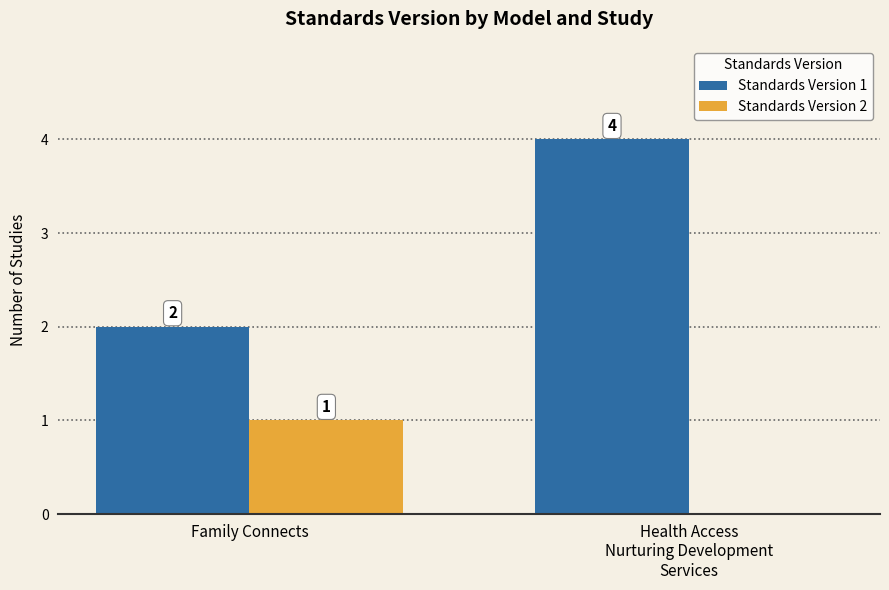

Is the value of Standards Version 1 at Family Connects greater than the value of Standards Version 2 at Family Connects?

Yes